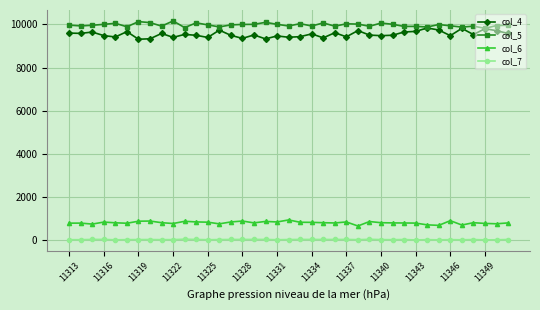

True or false: col_6 and col_5 intersect in this chart.

False